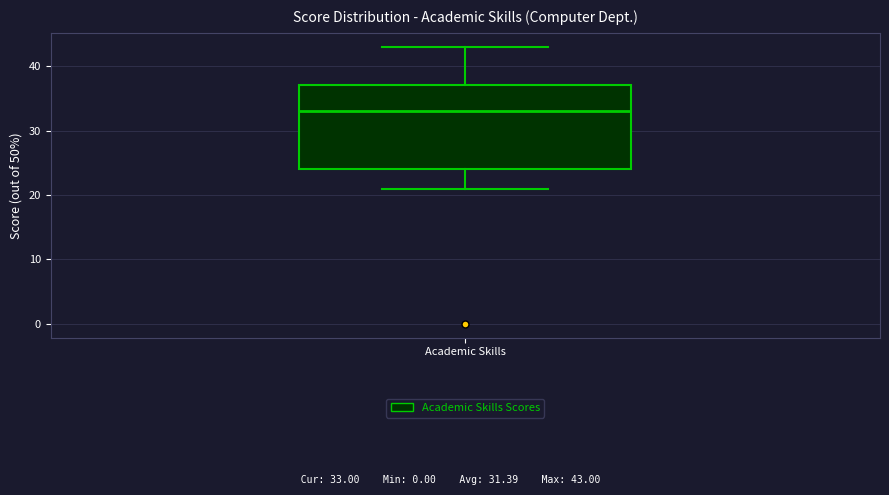

Transcribe this box plot: give where the median line is, the range the box spans, and where the two whiskers end, as read against the y-axis. The values are not printed on the chart, so give them approximately, as read against the axis.

median 33, box 24 to 37, whiskers 21 to 43